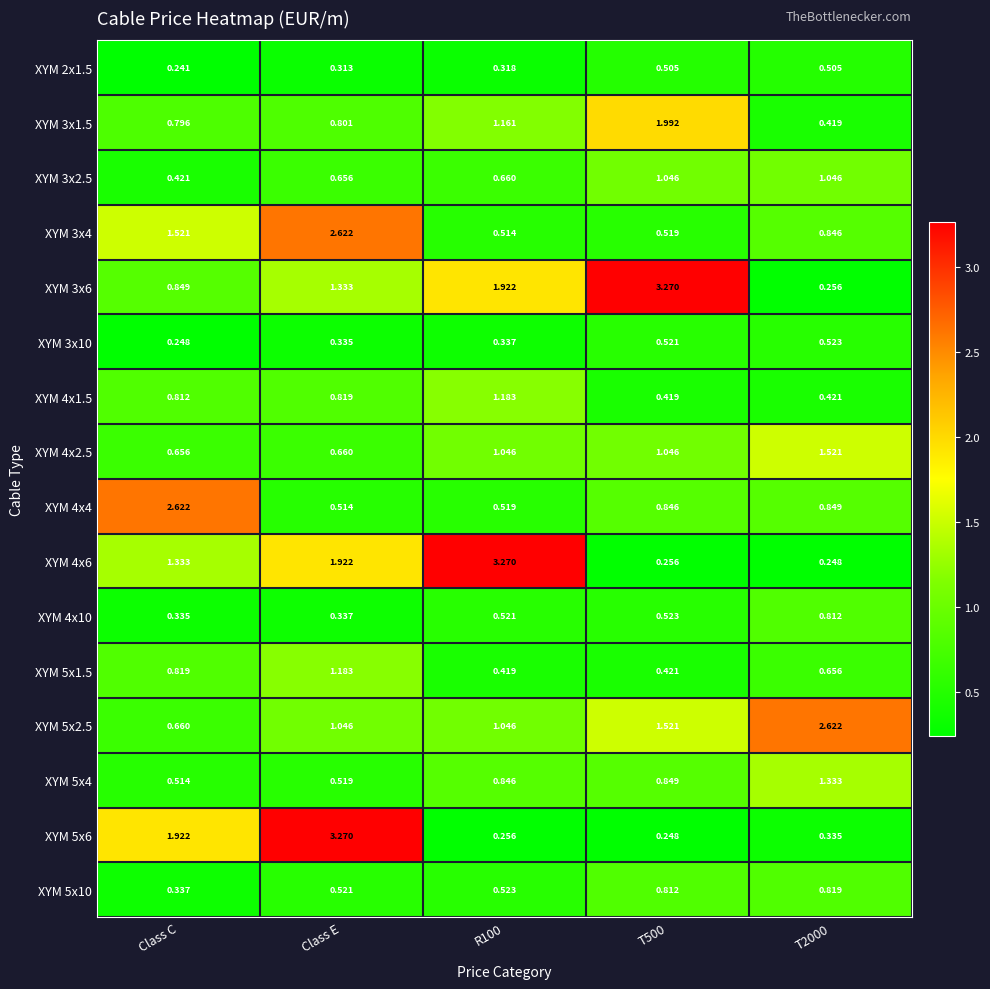

At which category is the sum across all series the highest?

Class E